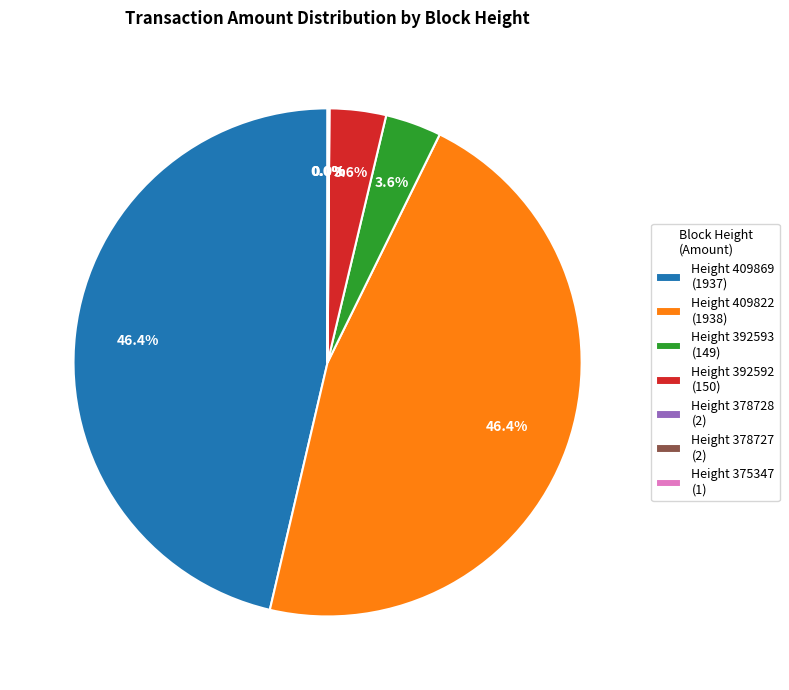

Is there any slice that represents more than half of the pie?

No